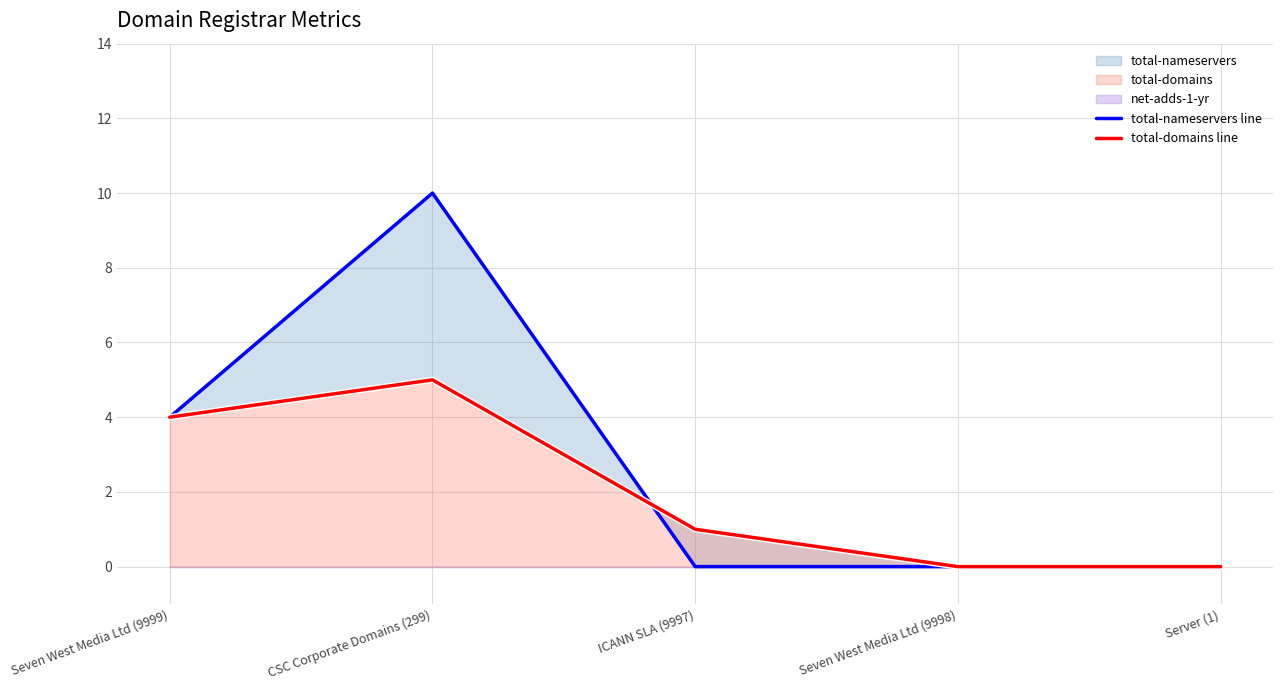

Reading left to right, list all the values displayed in this chart.

total-nameservers line: 4	10	0	0	0
total-domains line: 4	5	1	0	0